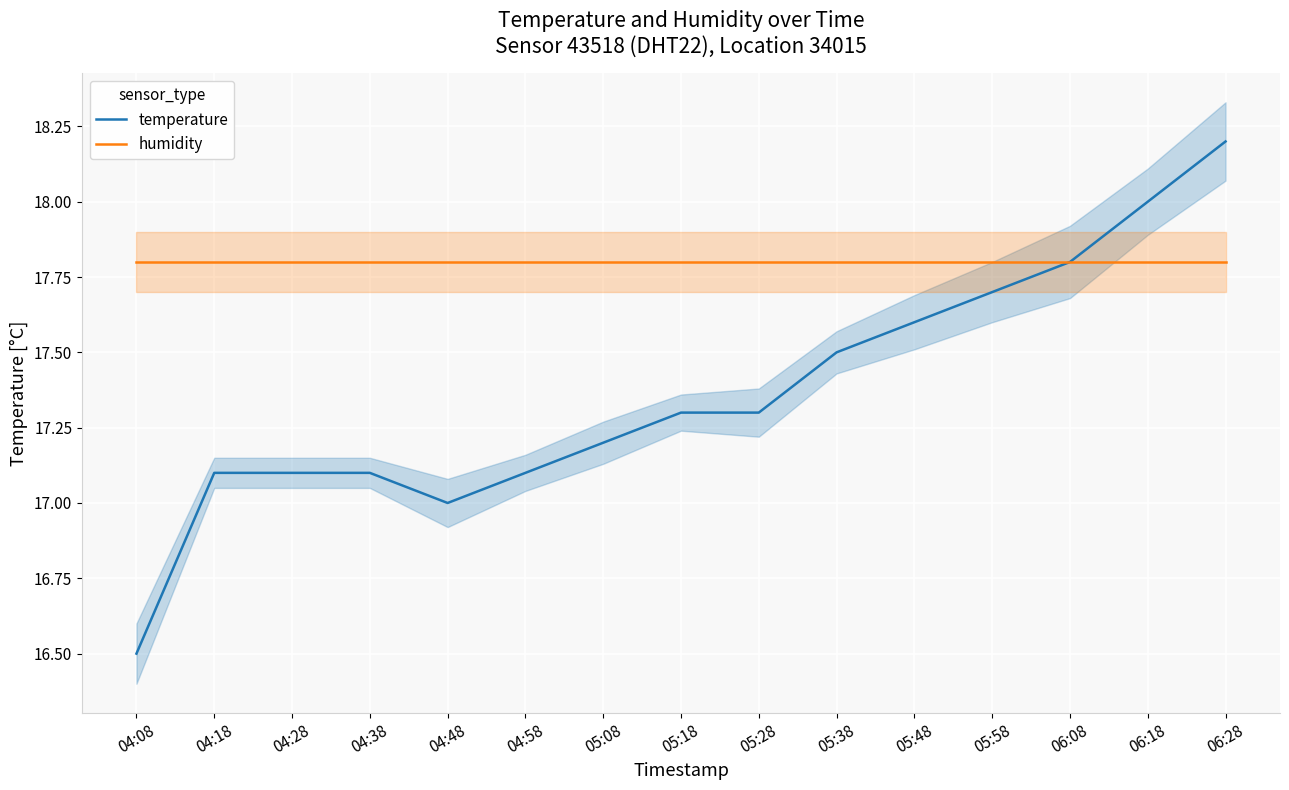

What is the sum of the humidity values at 05:18 and 04:58?

35.6